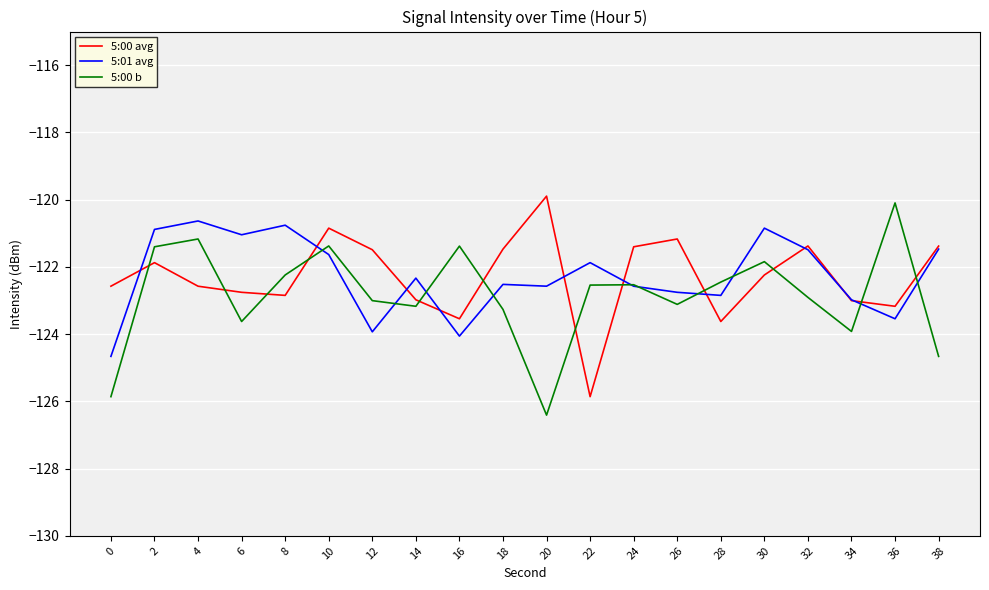

How many values in the 5:01 avg series are below -122?

11